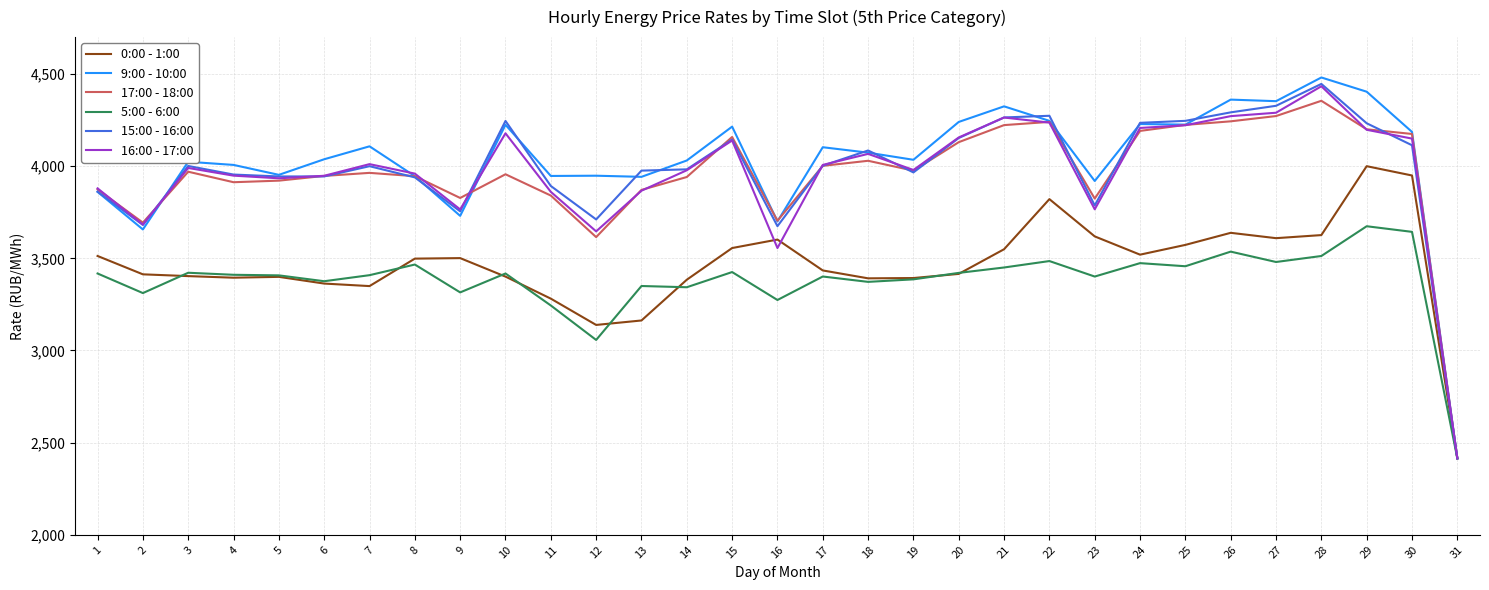

The value of 15:00 - 16:00 at 15 is 4143.9. True or false?

True